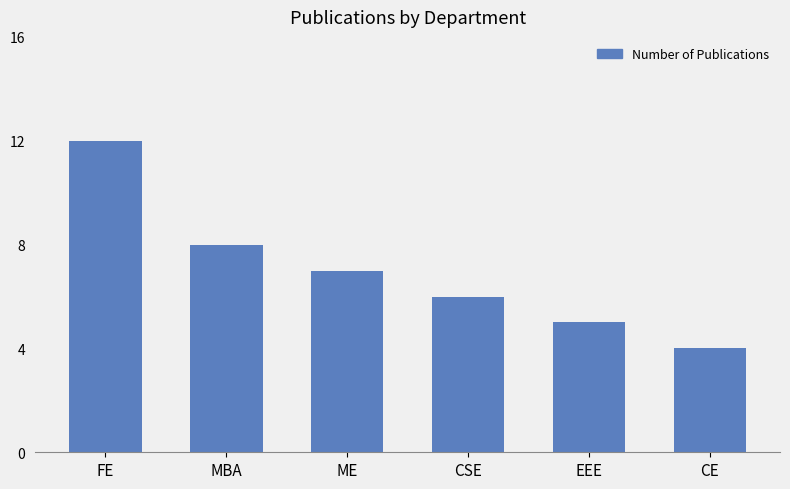

How many data points are less than 7?

3